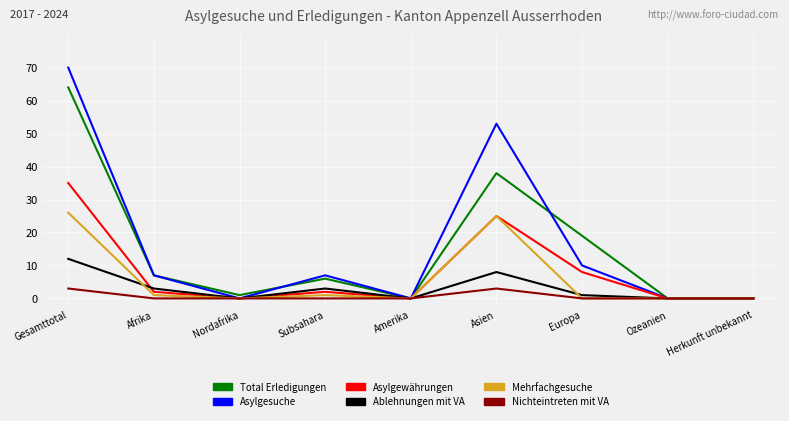

At how many categories does at least one series exceed 37?

2